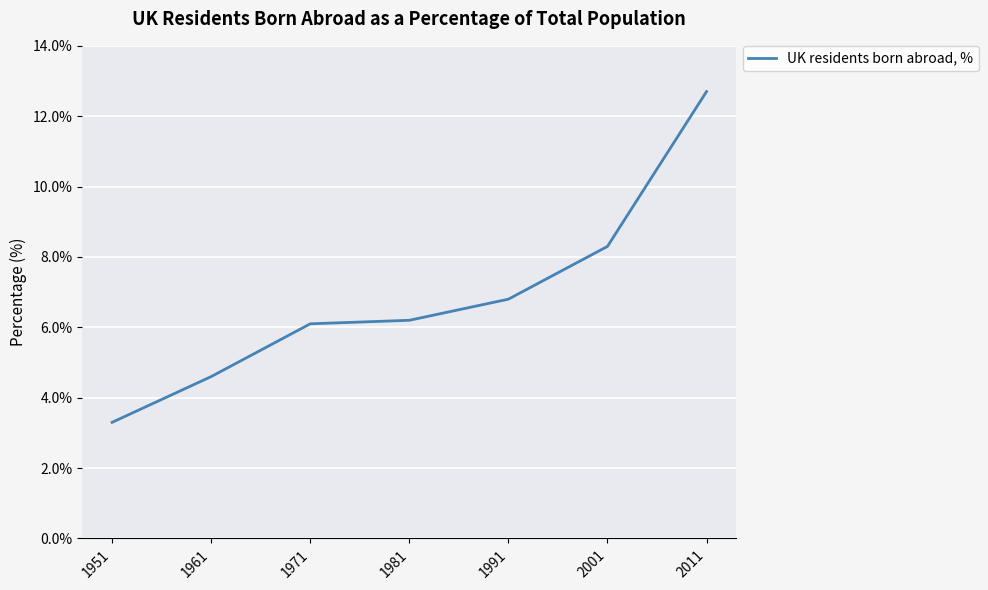

Does the chart display data point markers on the line(s)?

No